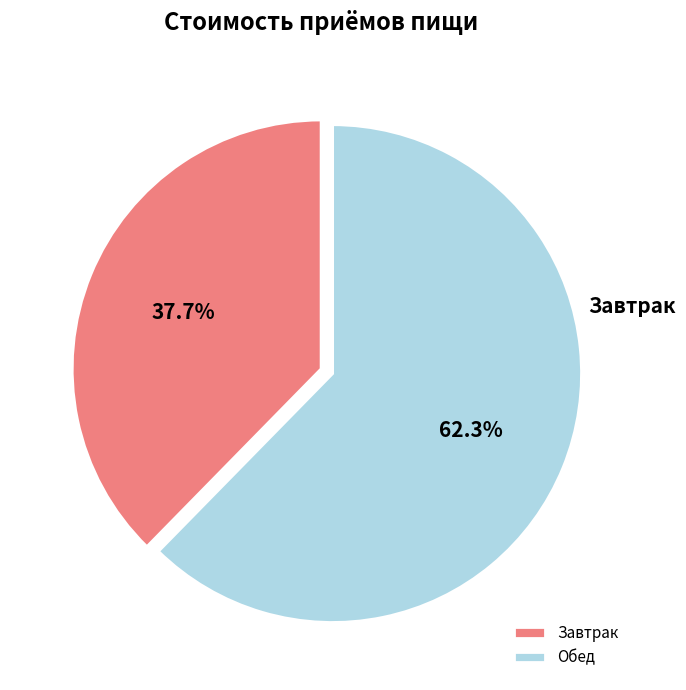

Is it true that Завтрак is 43% of the pie?

False